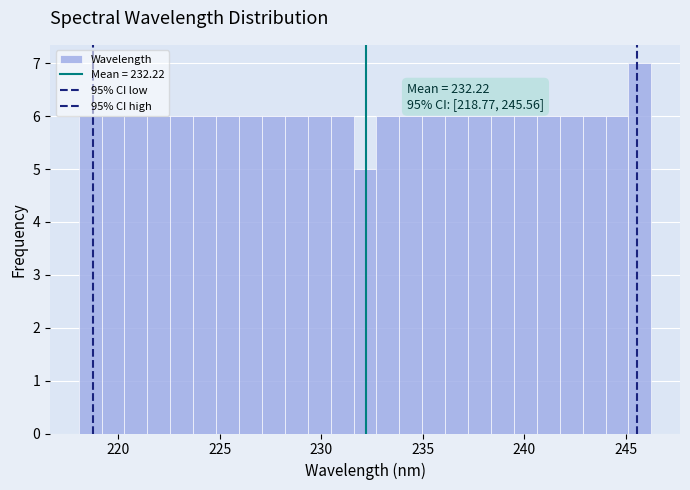

Around what value on the x-axis is the tallest bar? Give the approximate position of its centre, as read against the axis.

245.5